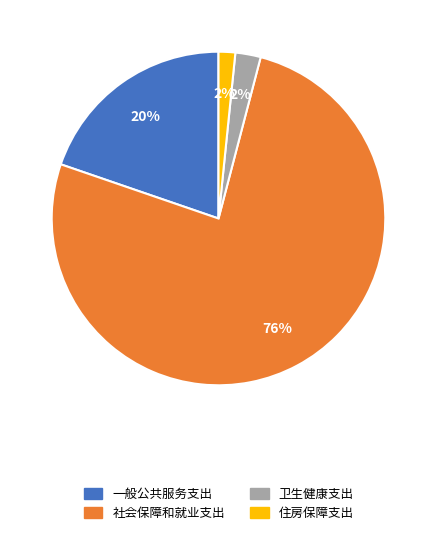

Count the number of slices in the pie.

4